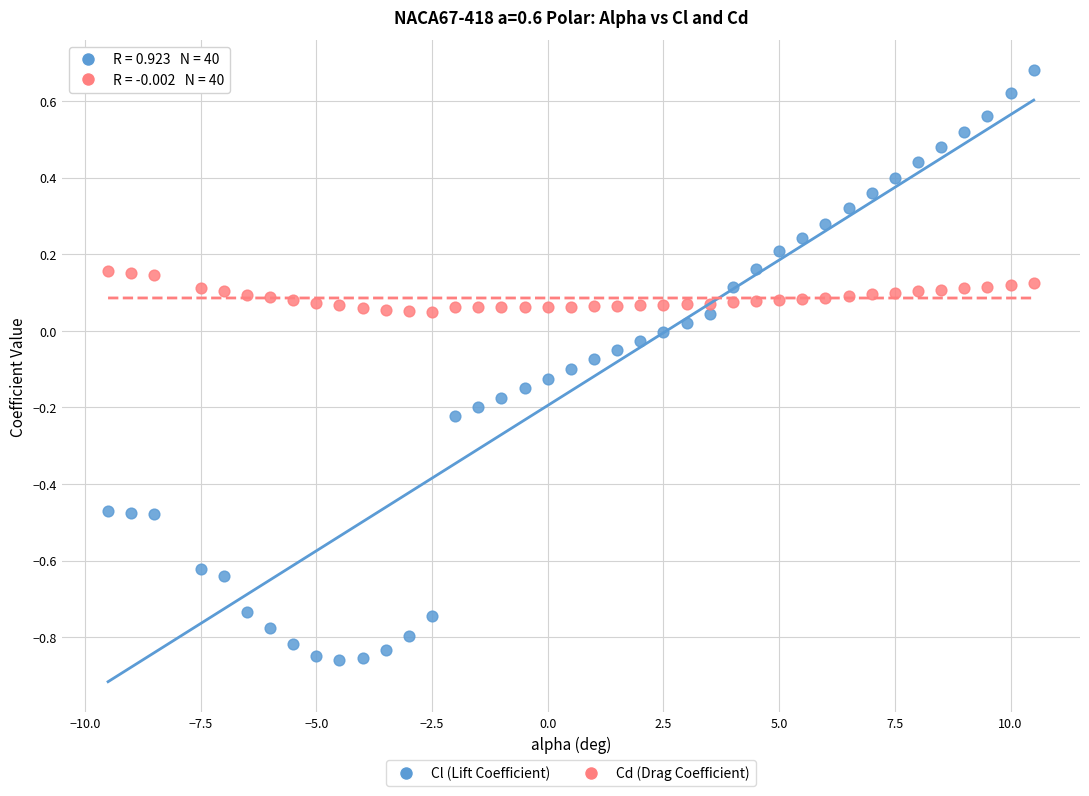

Which series contains the lowest Y value?

Cl (Lift Coefficient)